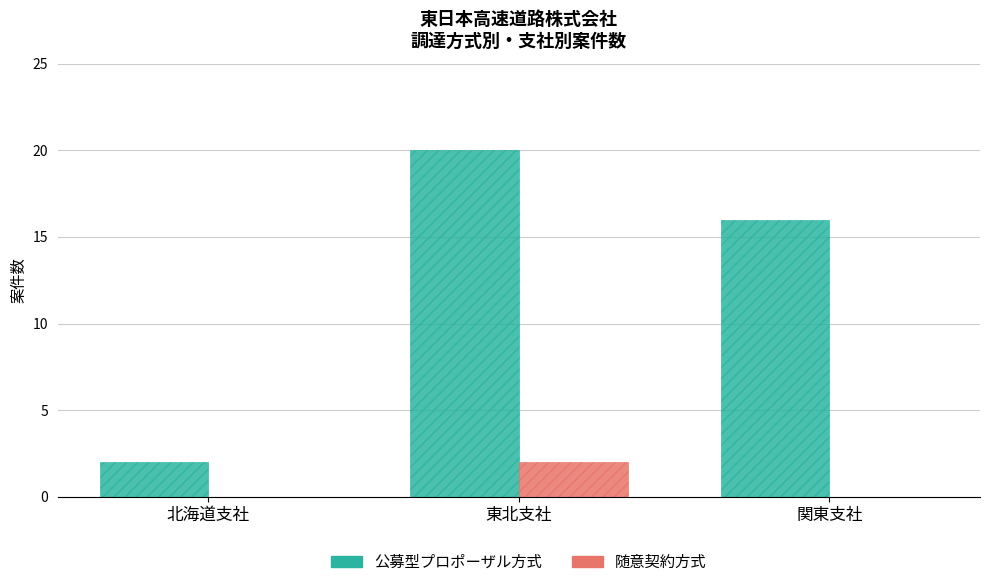

Are the bars horizontal?

No